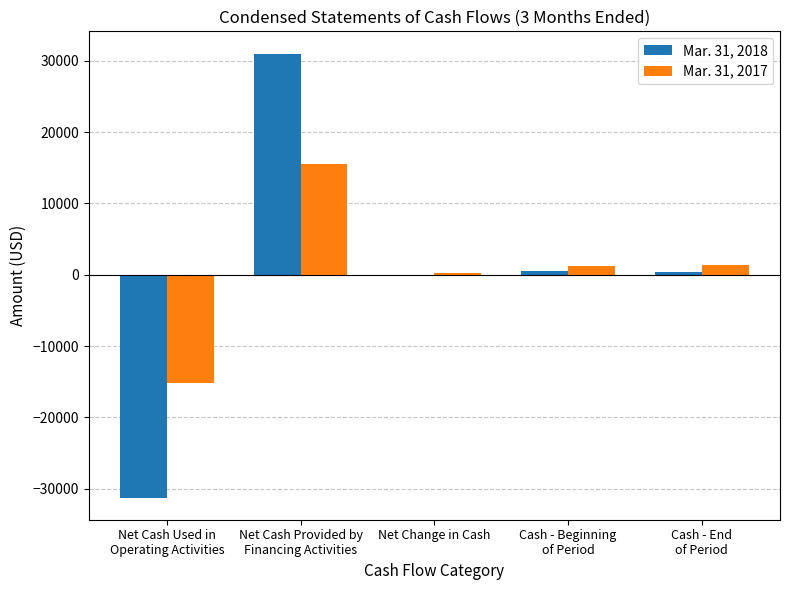

How many groups of bars are there?

5